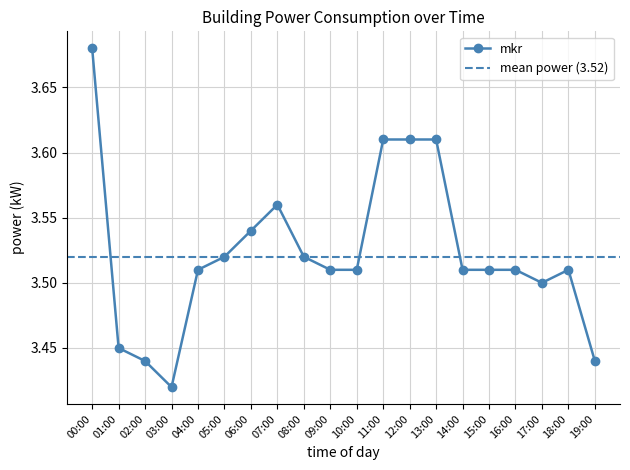

How many lines are shown in the chart?

1